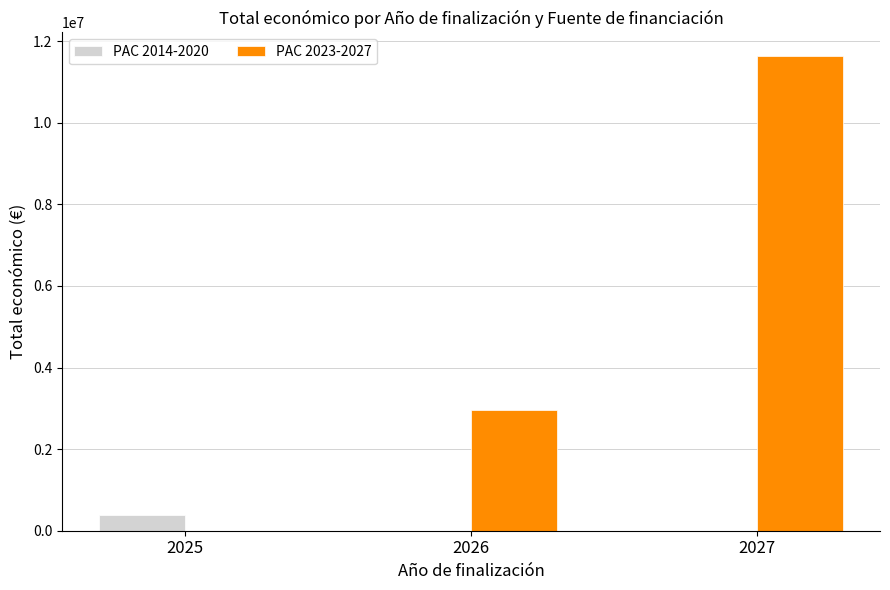

How many series are shown in this chart?

2